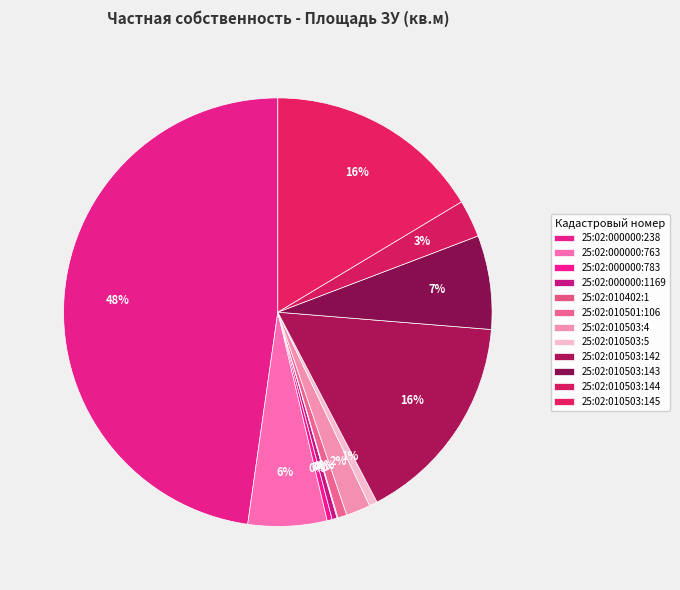

Which has a higher value, 25:02:010501:106 or 25:02:010503:145?

25:02:010503:145